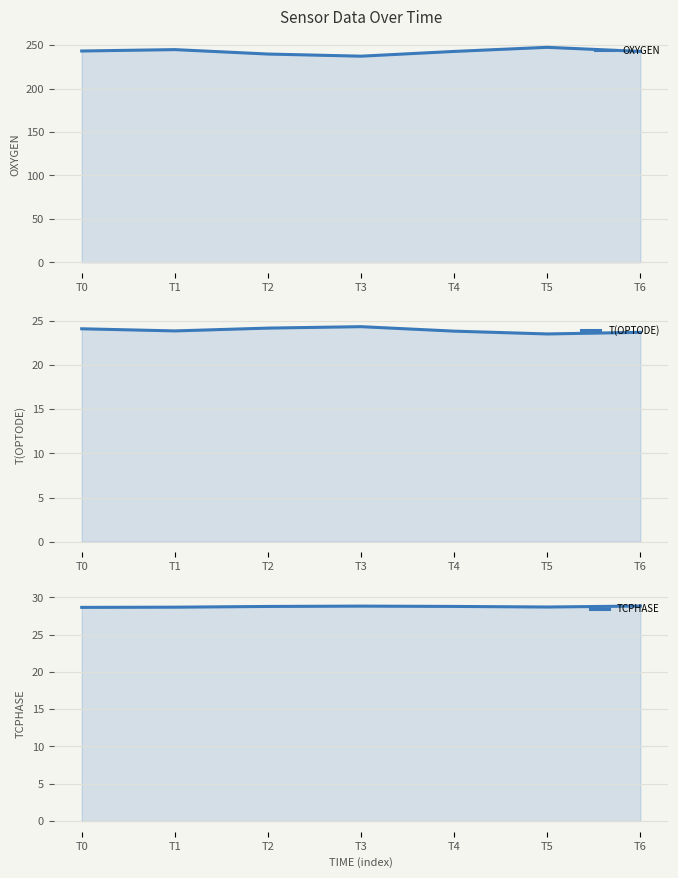

At which label is TCPHASE closest to 28?

T0